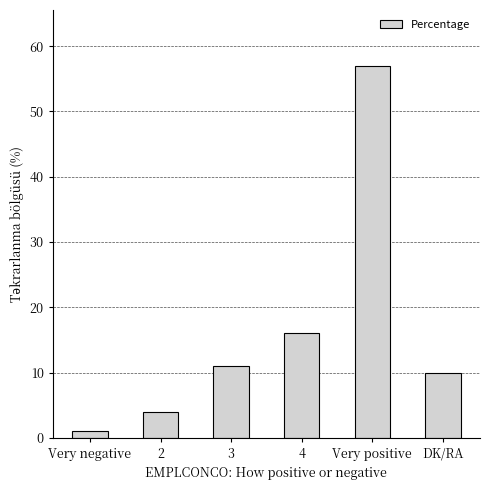

Does the chart contain stacked bars?

No